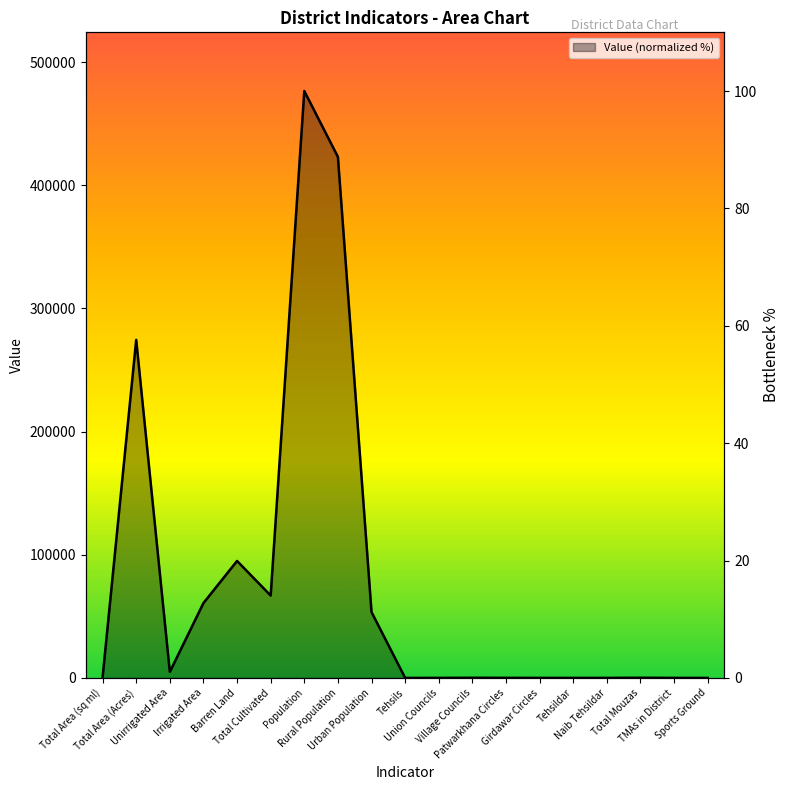

Reading left to right, extract all data points from this chart.

0.1	57.6	1.0	12.8	19.9	14.0	100.0	88.8	11.2	0.0	0.0	0.0	0.0	0.0	0.0	0.0	0.0	0.0	0.0